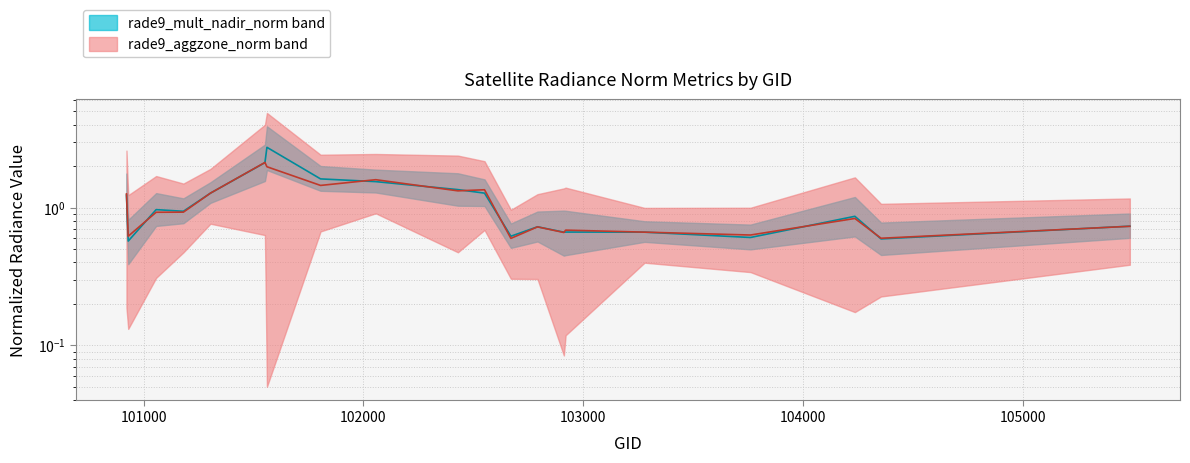

Where is the first local minimum for rade9_mult_nadir_norm?

100930